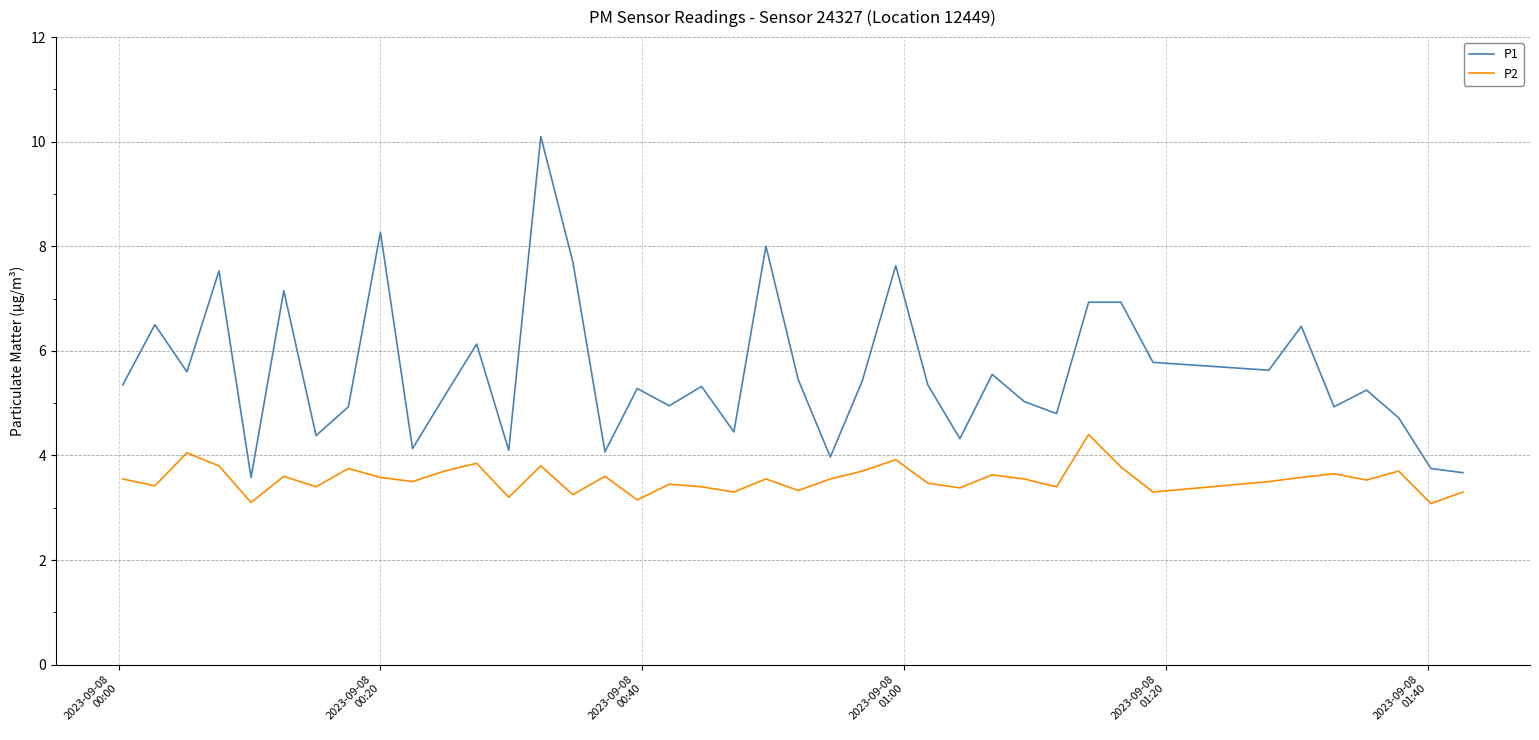

Which series has the largest range (max minus min)?

P1